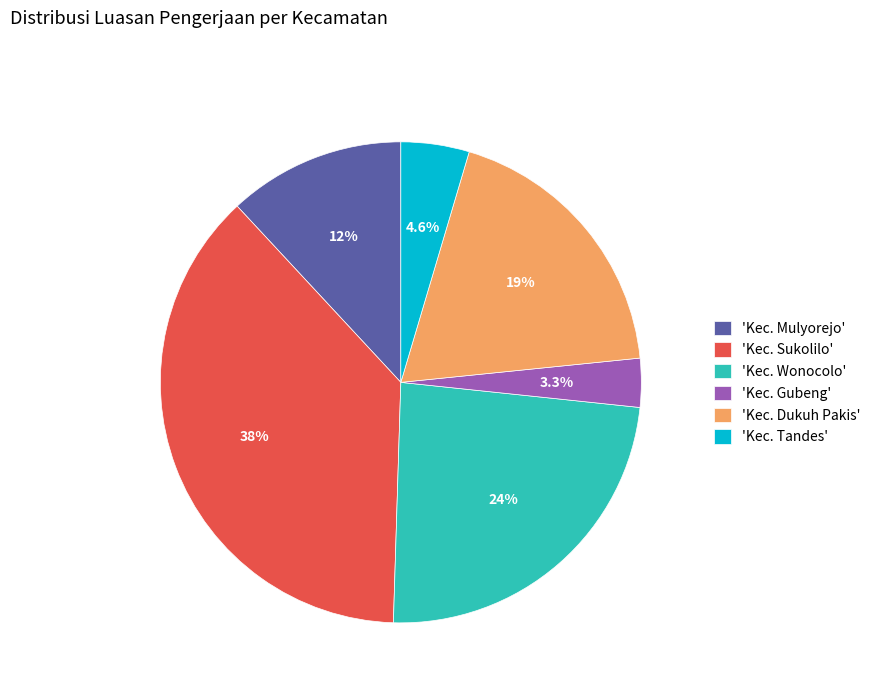

Which slice is the smallest?

'Kec. Gubeng'